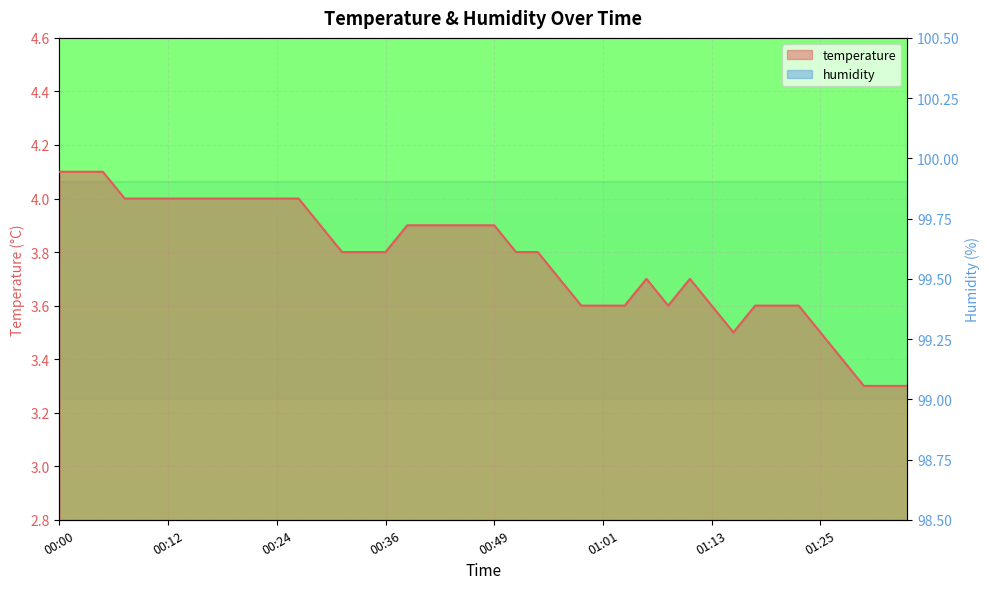

How many values are between 3 and 4?

37